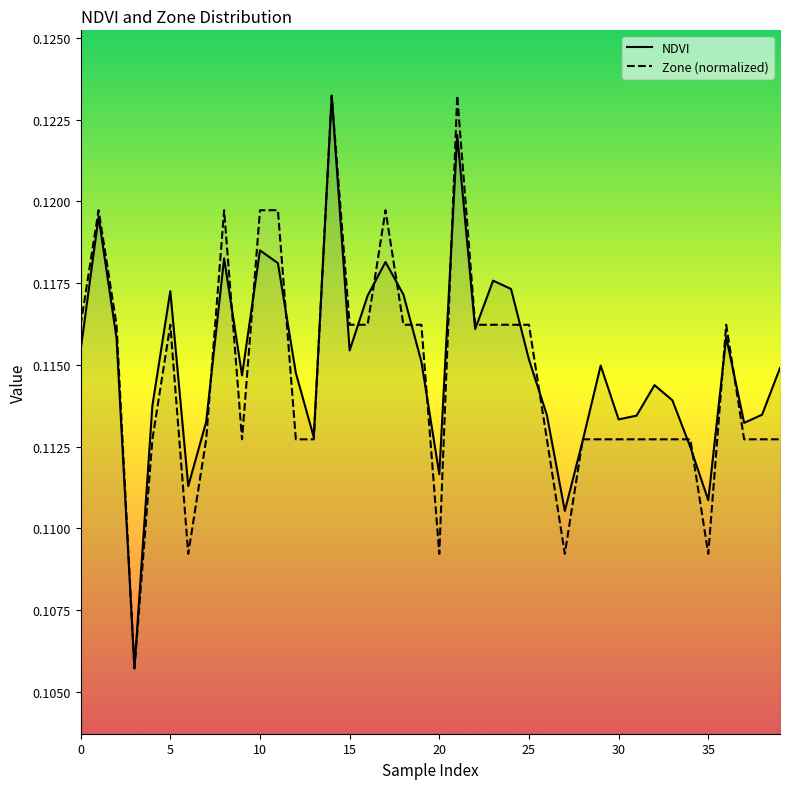

How many lines are shown in the chart?

2